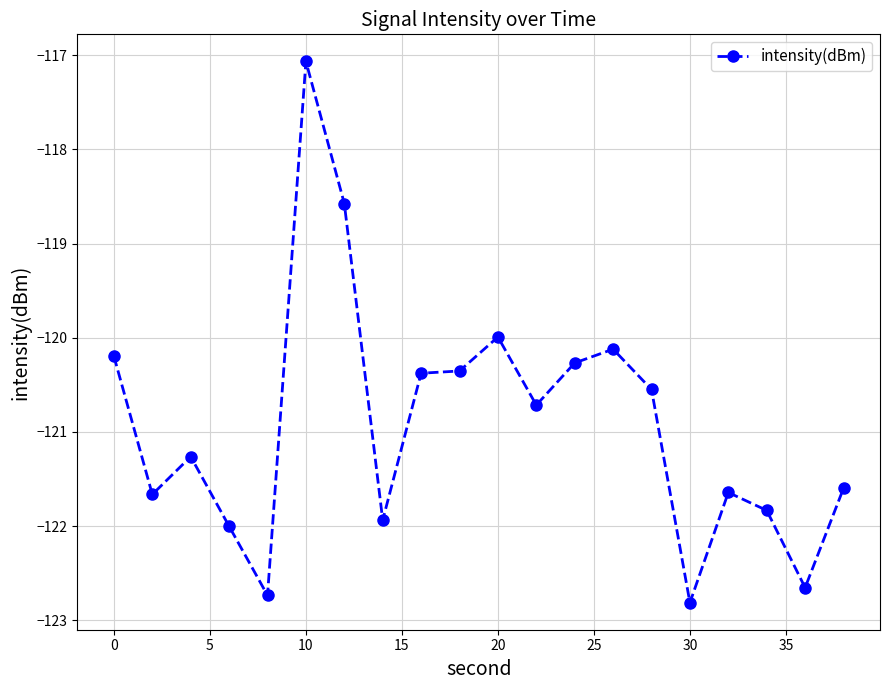

What is the value of the 2nd point from the left?

-121.7